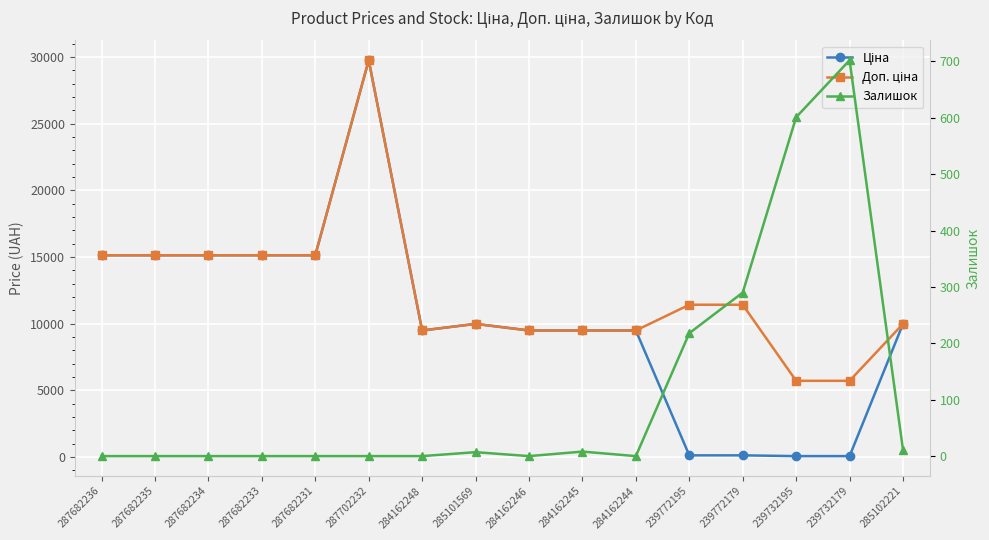

What are all the series names shown in the legend?

Ціна, Доп. ціна, Залишок